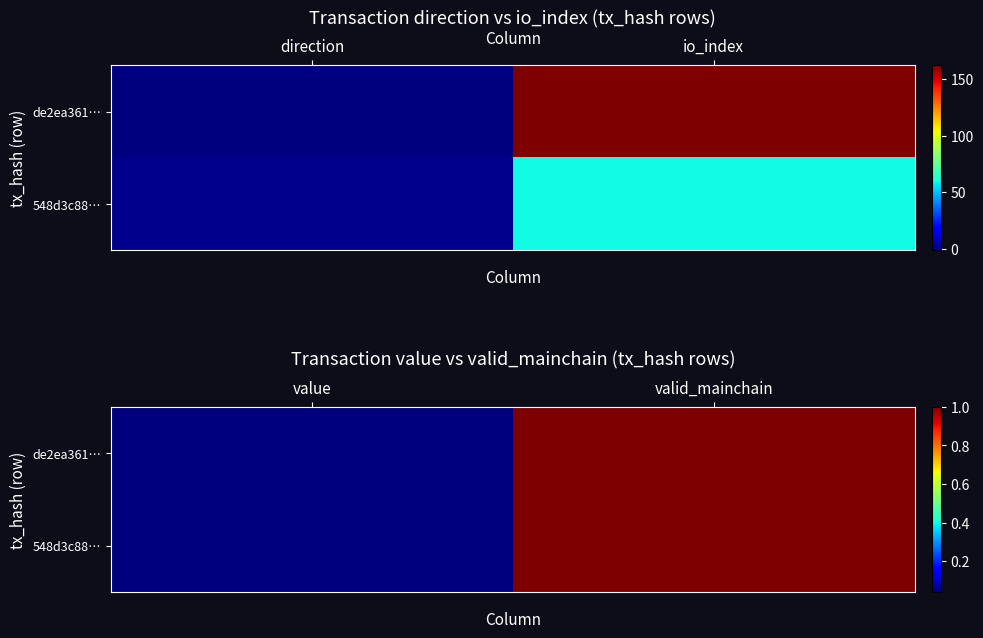

How many distinct data groups are displayed?

2